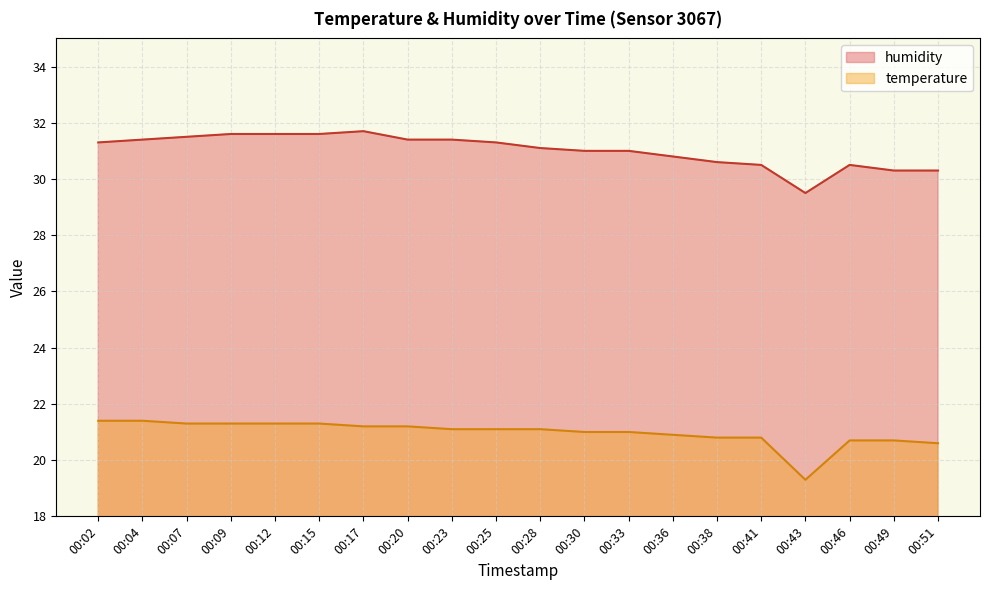

Count the number of data series in this chart.

2